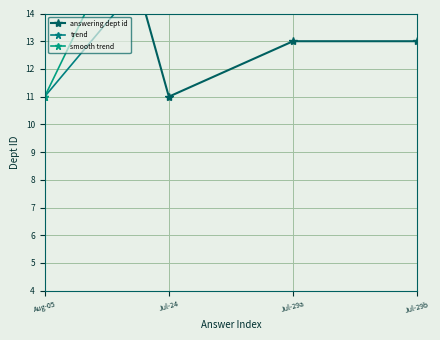

Between Jul-24 and Jul-29b, which series saw the biggest shift?

trend